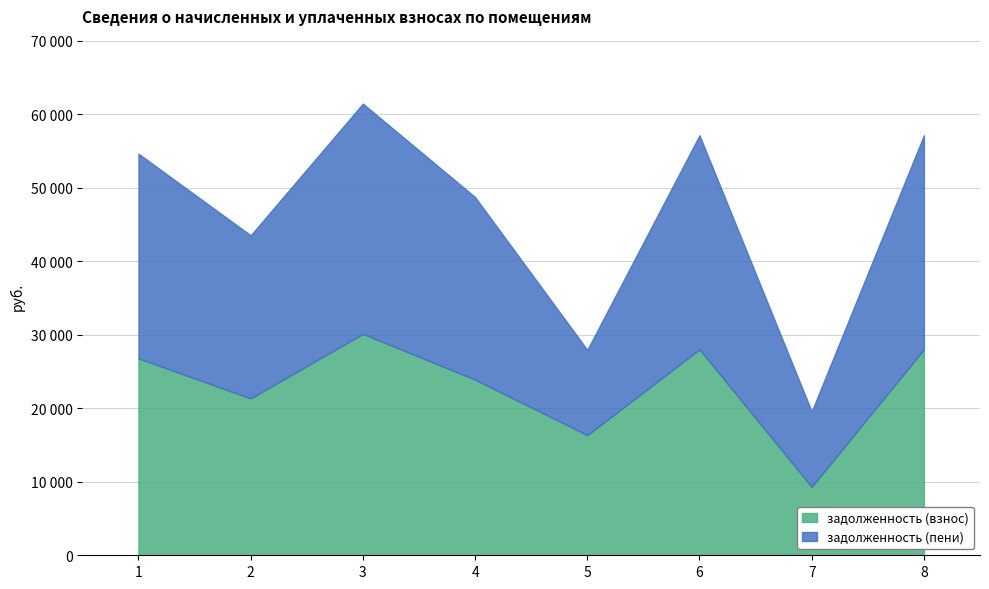

What is the difference between the second highest and second lowest values in the задолженность (пени) series?

17511.2